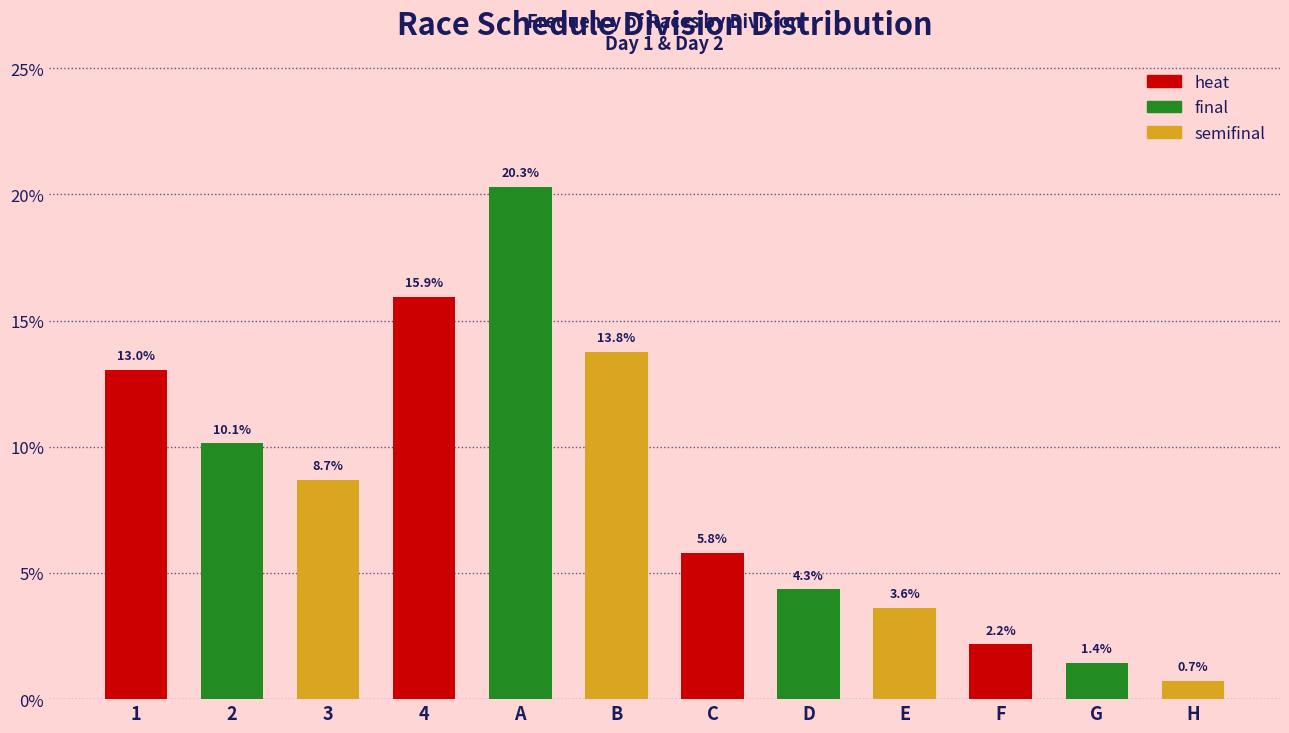

Reading left to right, transcribe all the data shown in this chart.

1=13.0	2=10.1	3=8.7	4=15.9	A=20.3	B=13.8	C=5.8	D=4.3	E=3.6	F=2.2	G=1.4	H=0.7